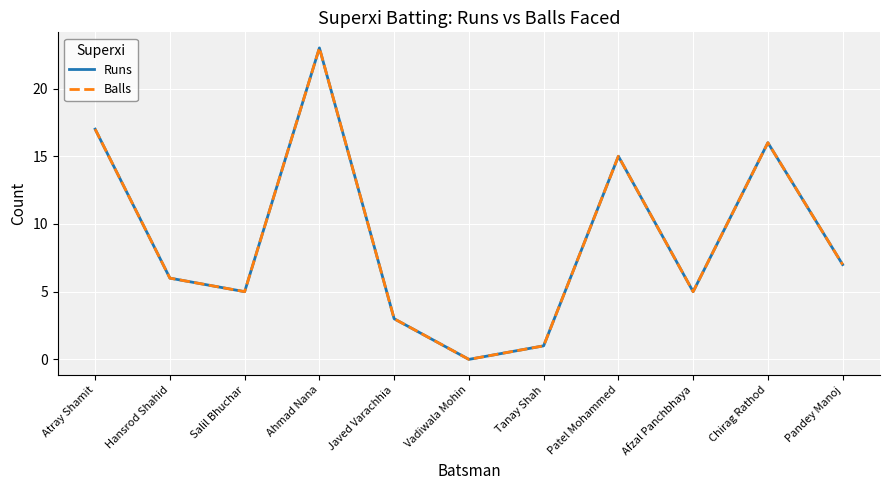

What is the total value across all series at Atray Shamit?

34